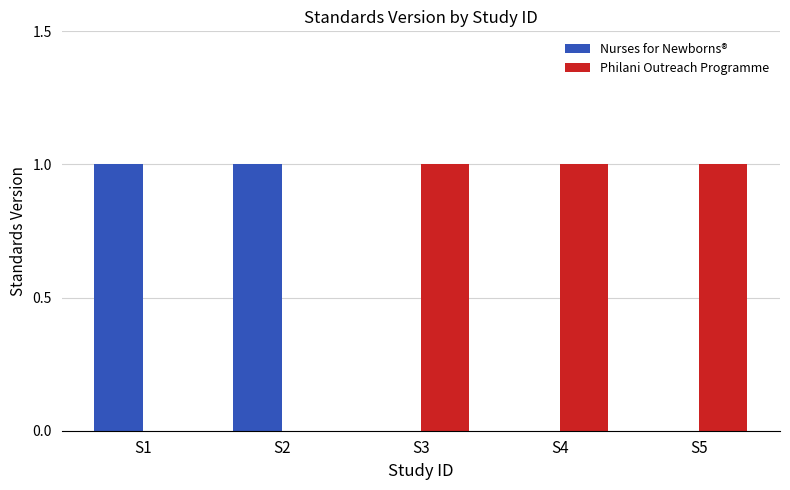

What is the sum of all Philani Outreach Programme values?

3